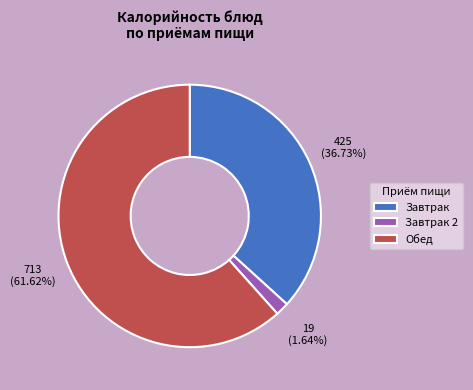

Is there a majority slice in this chart?

Yes